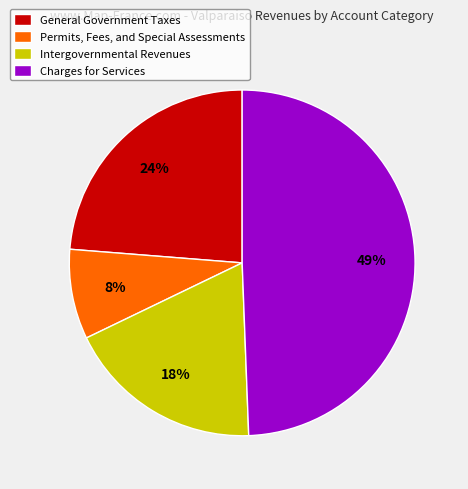

To the nearest percent, what is the combined percentage of Charges for Services and Permits, Fees, and Special Assessments?

58%